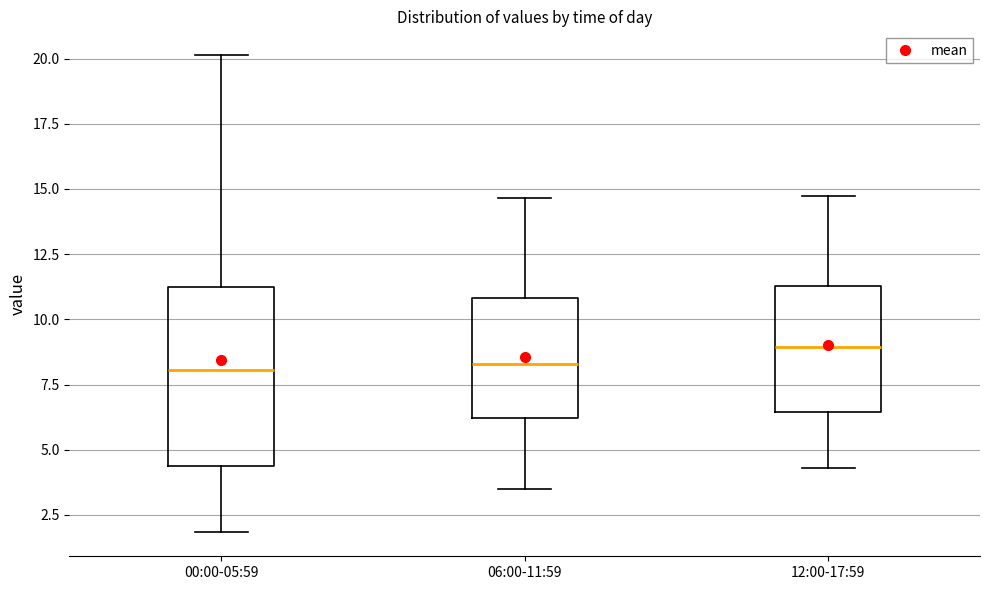

Where does the upper whisker of the box for 06:00-11:59 end on the y-axis? The values are not printed on the chart, so give them approximately, as read against the axis.

14.5